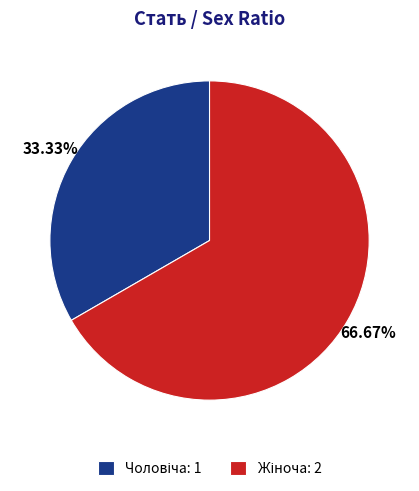

Does any single category account for the majority?

Yes